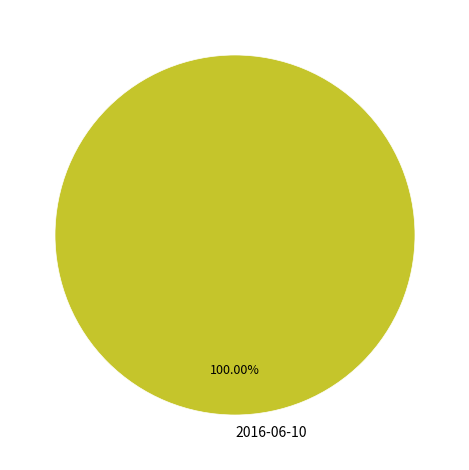

Rank the categories by value from lowest to highest.

2016-06-10